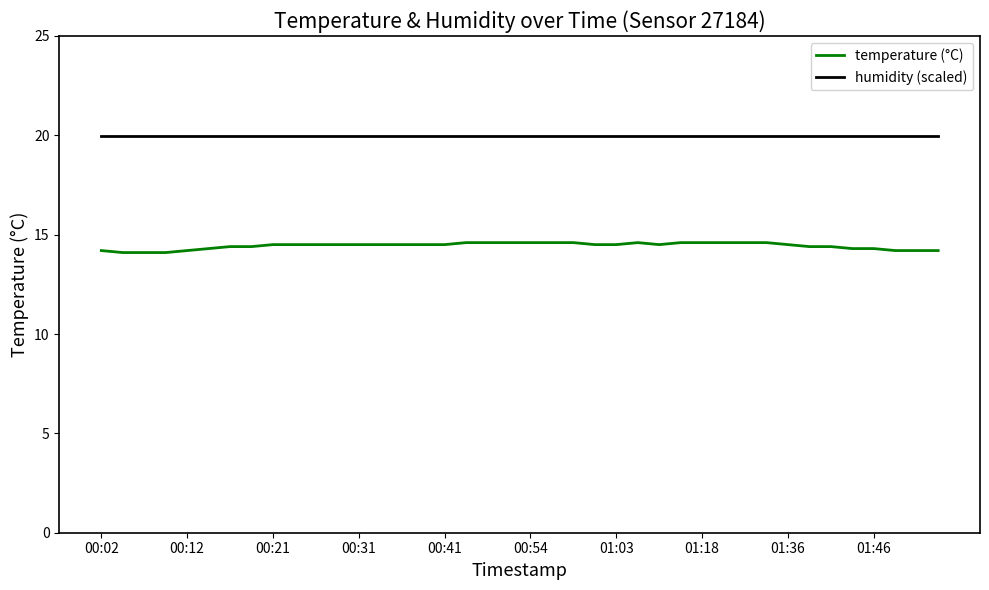

What is the greatest value displayed?

20.0